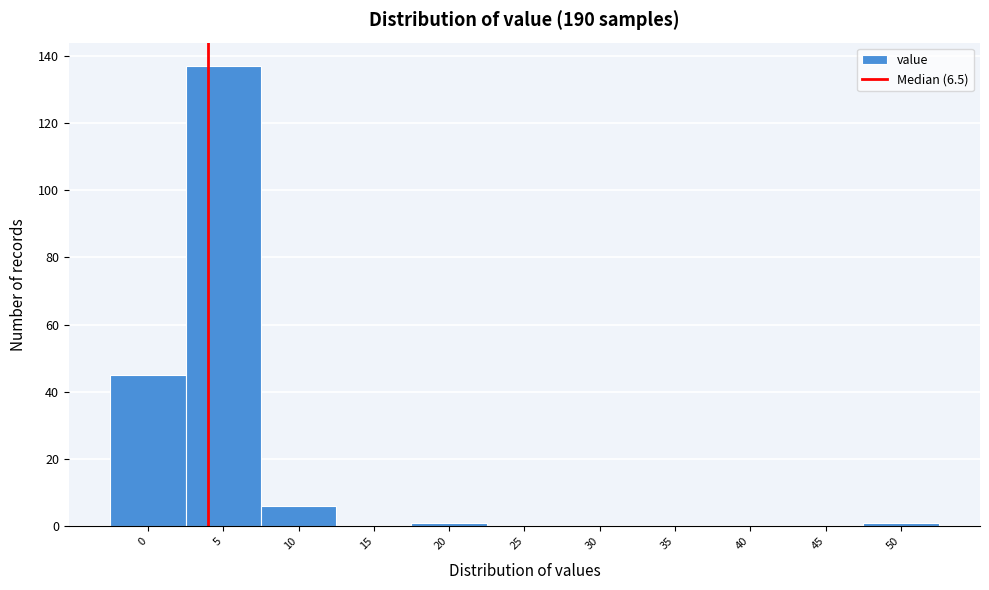

Reading right to left, transcribe all the data shown in this chart.

50=1	45=0	40=0	35=0	30=0	25=0	20=1	15=0	10=6	5=137	0=45